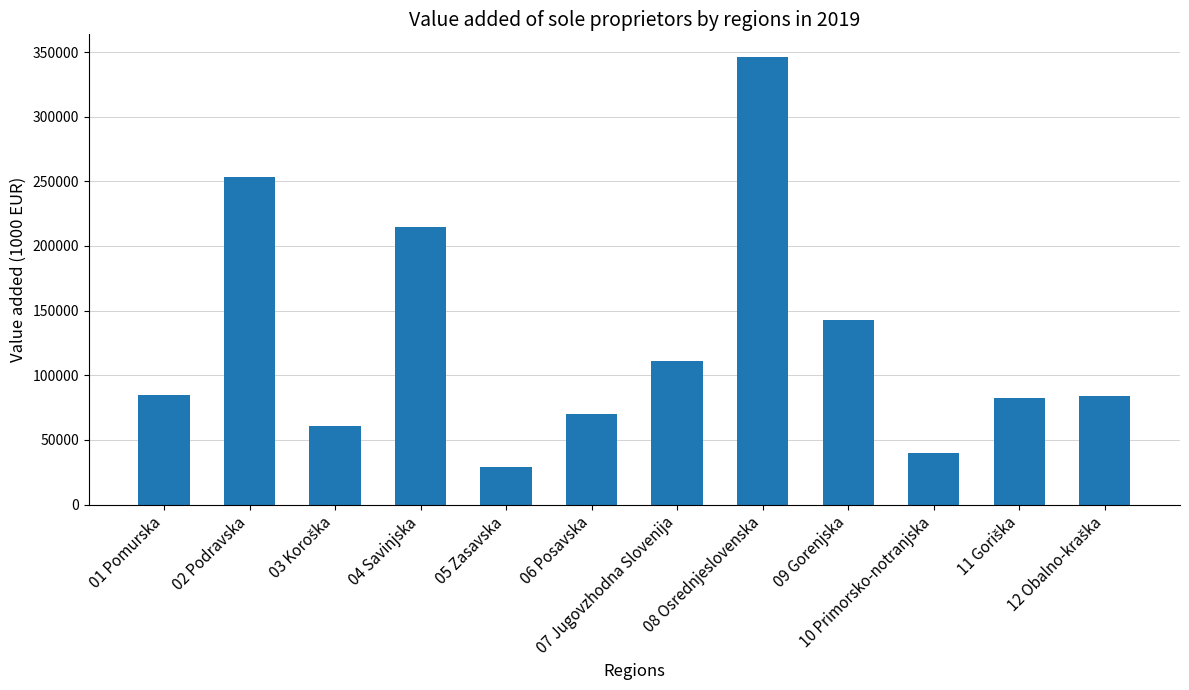

At which category does the chart reach its minimum across all series?

05 Zasavska